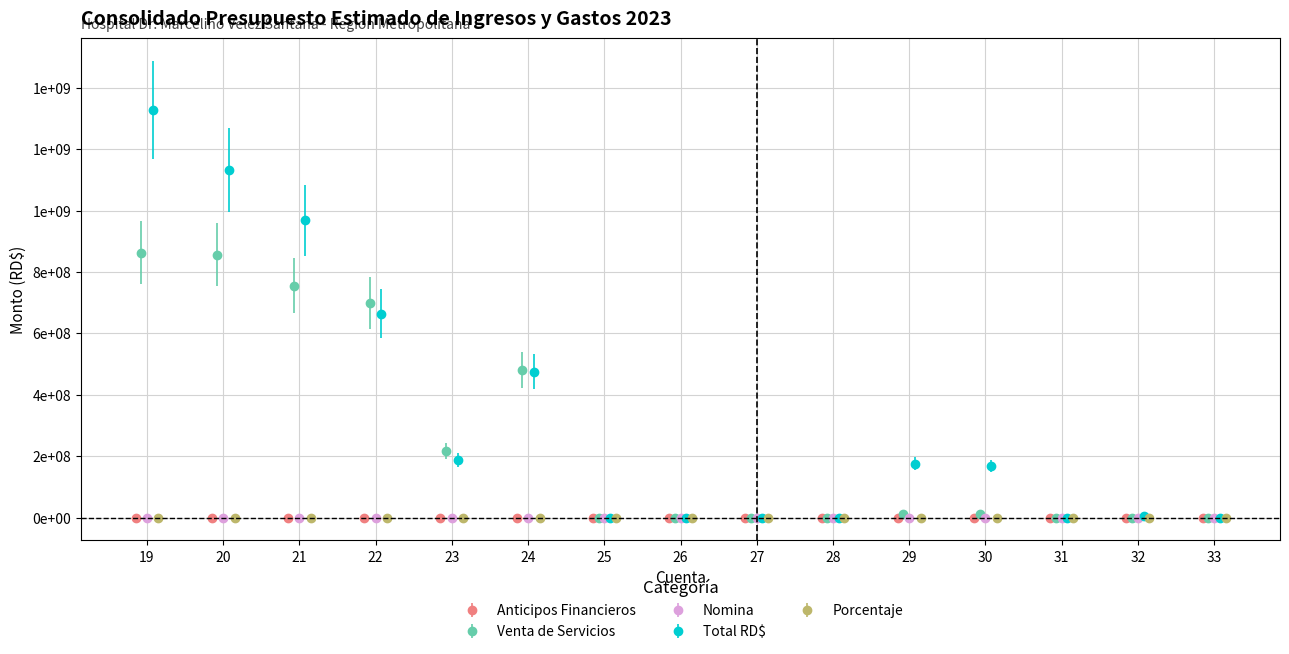

Which series has the largest range (max minus min)?

Total RD$